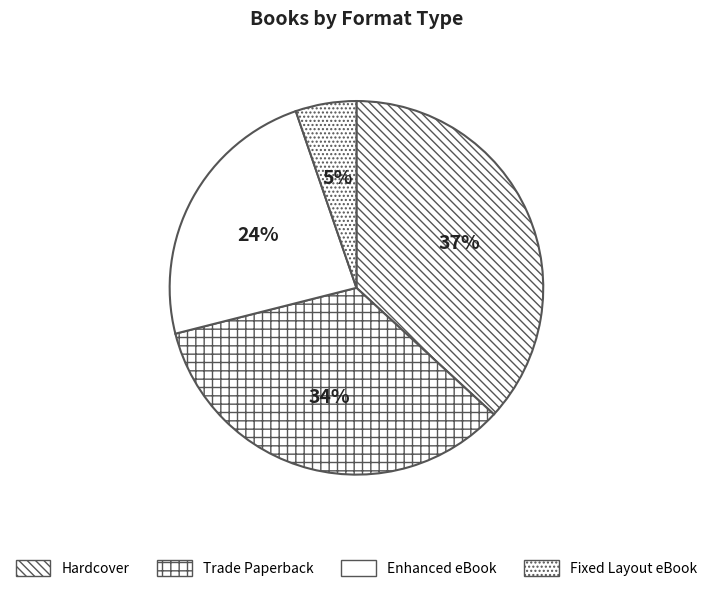

Which slice is the smallest?

Fixed Layout eBook